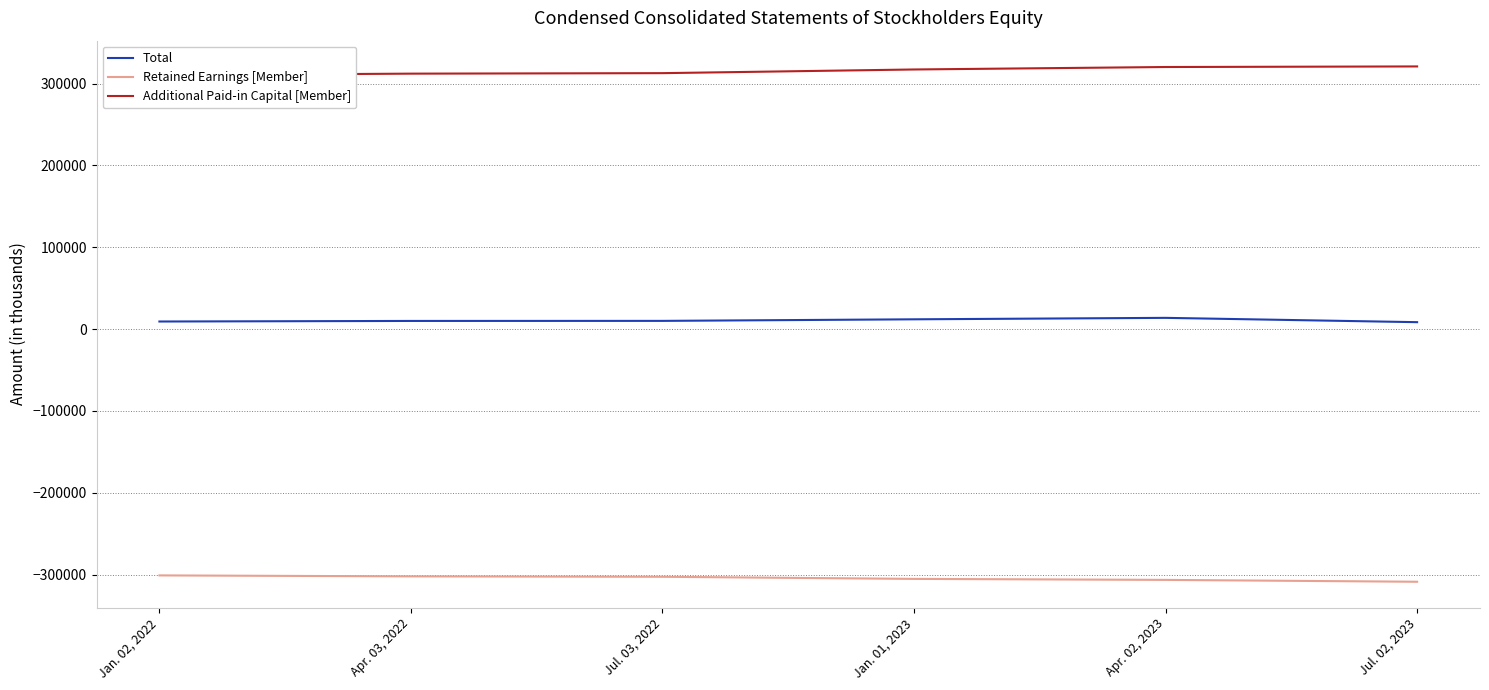

True or false: Retained Earnings [Member] and Total cross at least once.

False